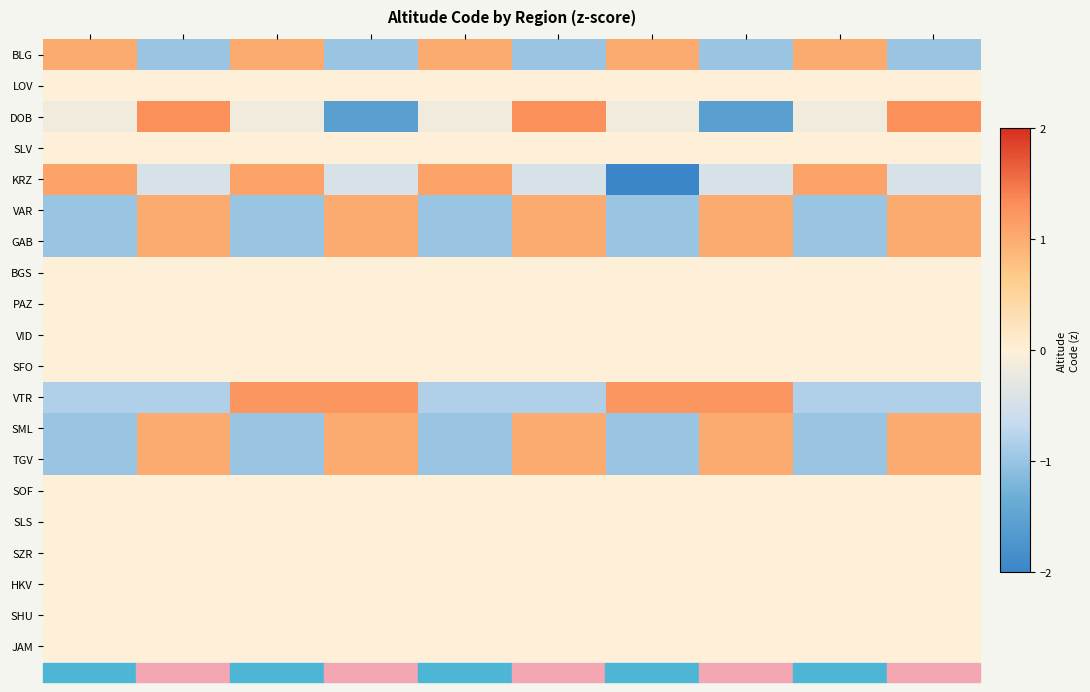

List the series in order of their peak value, lowest first.

LOV, SLV, BGS, PAZ, VID, SFO, SOF, SLS, SZR, HKV, SHU, JAM, BLG, VAR, GAB, SML, TGV, KRZ, VTR, DOB